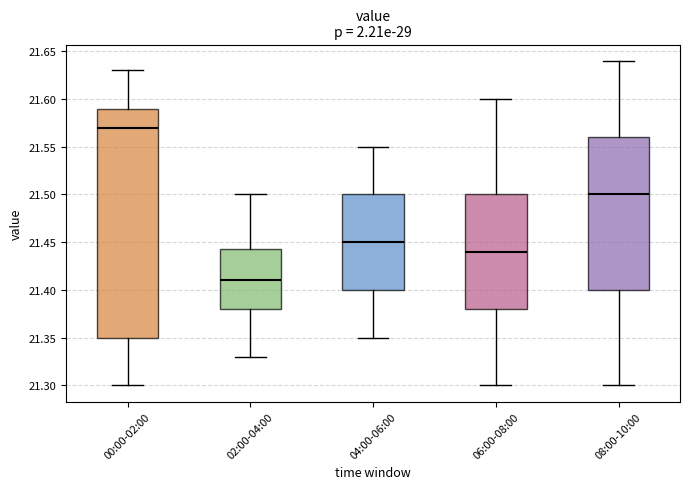

Reading left to right, read every box against the y-axis: the position of its median line, the range the box covers, and the ends of its whiskers. The values are not printed on the chart, so give them approximately, as read against the axis.

00:00-02:00: median 21.570, box 21.350 to 21.590, whiskers 21.300 to 21.630
02:00-04:00: median 21.410, box 21.380 to 21.445, whiskers 21.330 to 21.500
04:00-06:00: median 21.450, box 21.400 to 21.500, whiskers 21.350 to 21.550
06:00-08:00: median 21.440, box 21.380 to 21.500, whiskers 21.300 to 21.600
08:00-10:00: median 21.500, box 21.400 to 21.560, whiskers 21.300 to 21.640